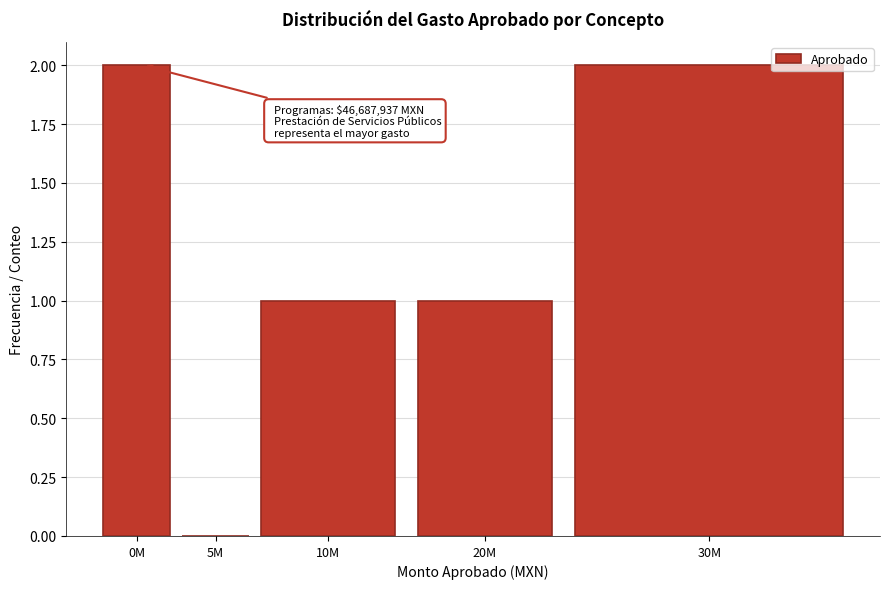

Reading left to right, what are all the values shown in this chart?

0M=2	5M=0	10M=1	20M=1	30M=2